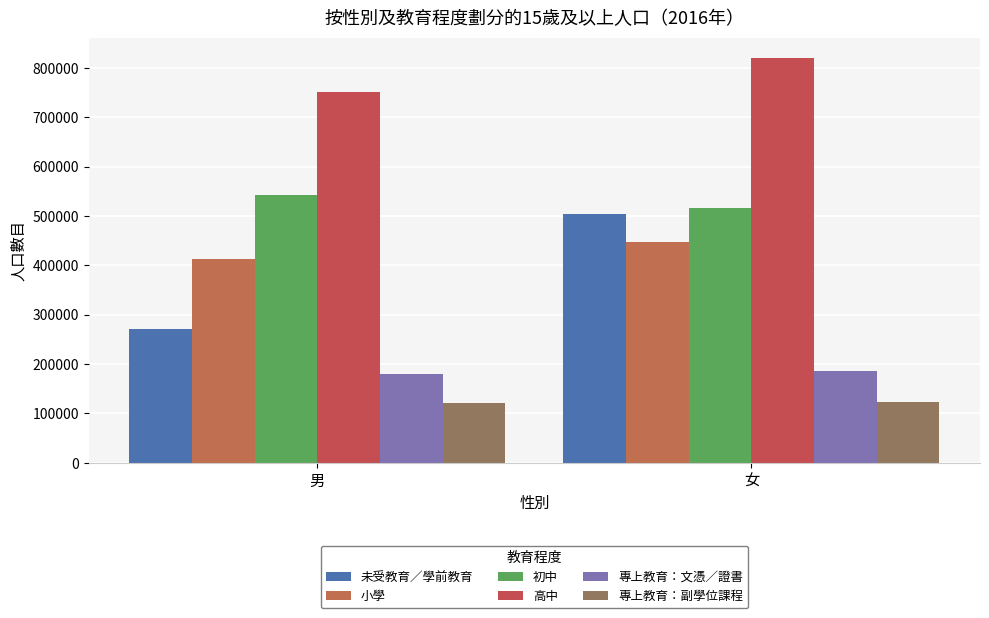

What is the difference between the 高中 values at 女 and 男?

69741